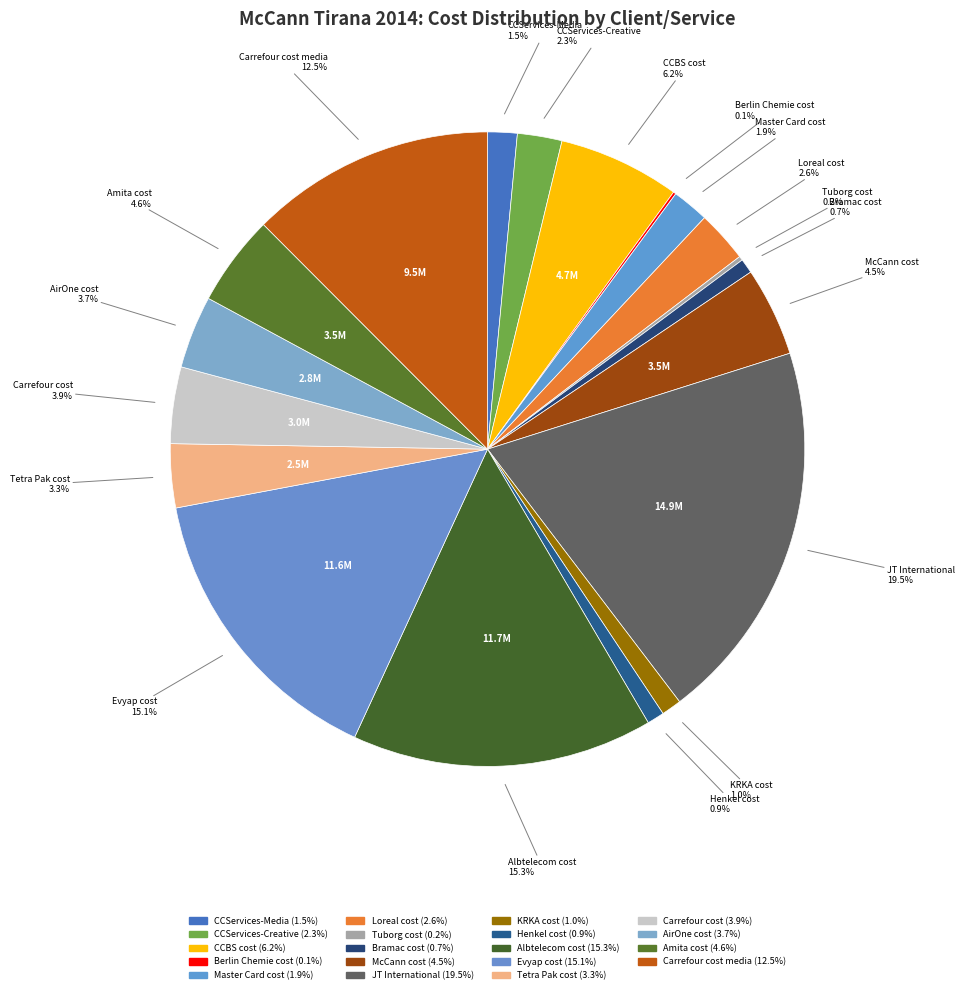

Which slice is the largest?

JT International